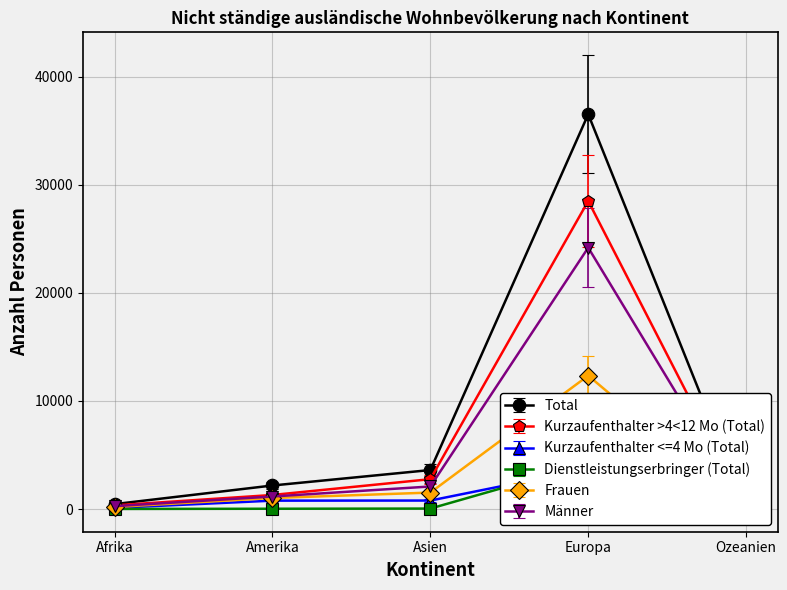

In Dienstleistungserbringer (Total), how many points are higher than both neighbors (excluding endpoints)?

1